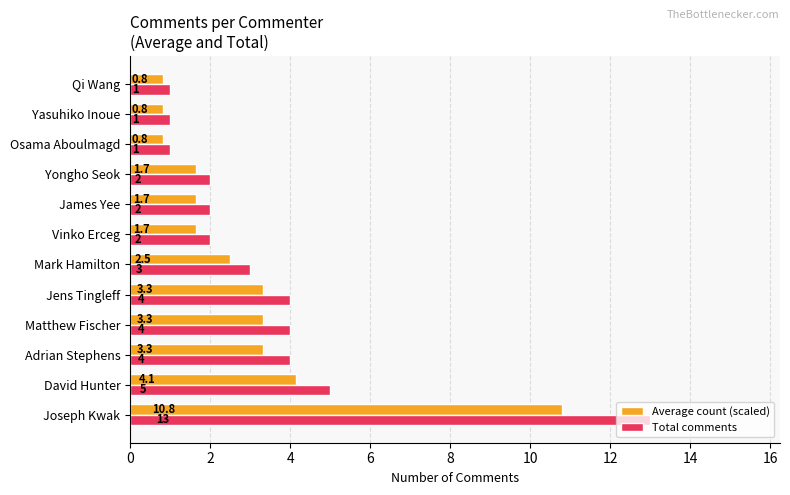

Read the Total comments value at Yasuhiko Inoue.

1.0